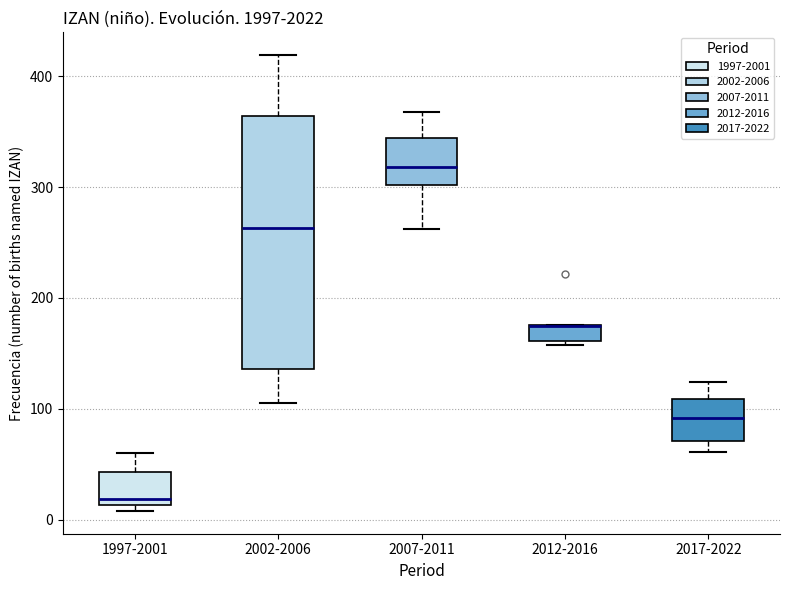

Reading left to right, transcribe this box plot: for each box, give where its median line is, the range the box spans, and where its two whiskers end, as read against the y-axis. The values are not printed on the chart, so give them approximately, as read against the axis.

1997-2001: median 20, box 10 to 40, whiskers 10 (just below the box's lower edge) to 60
2002-2006: median 260, box 140 to 360, whiskers 110 to 420
2007-2011: median 320, box 300 to 340, whiskers 260 to 370
2012-2016: median 180 (drawn on the box's upper edge), box 160 to 180, whiskers 160 to 180
2017-2022: median 90, box 70 to 110, whiskers 60 to 120